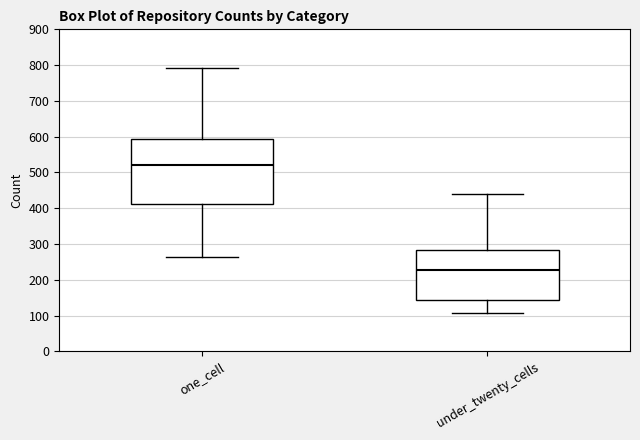

Where is the lower edge of the box for one_cell on the y-axis? The values are not printed on the chart, so give them approximately, as read against the axis.

410